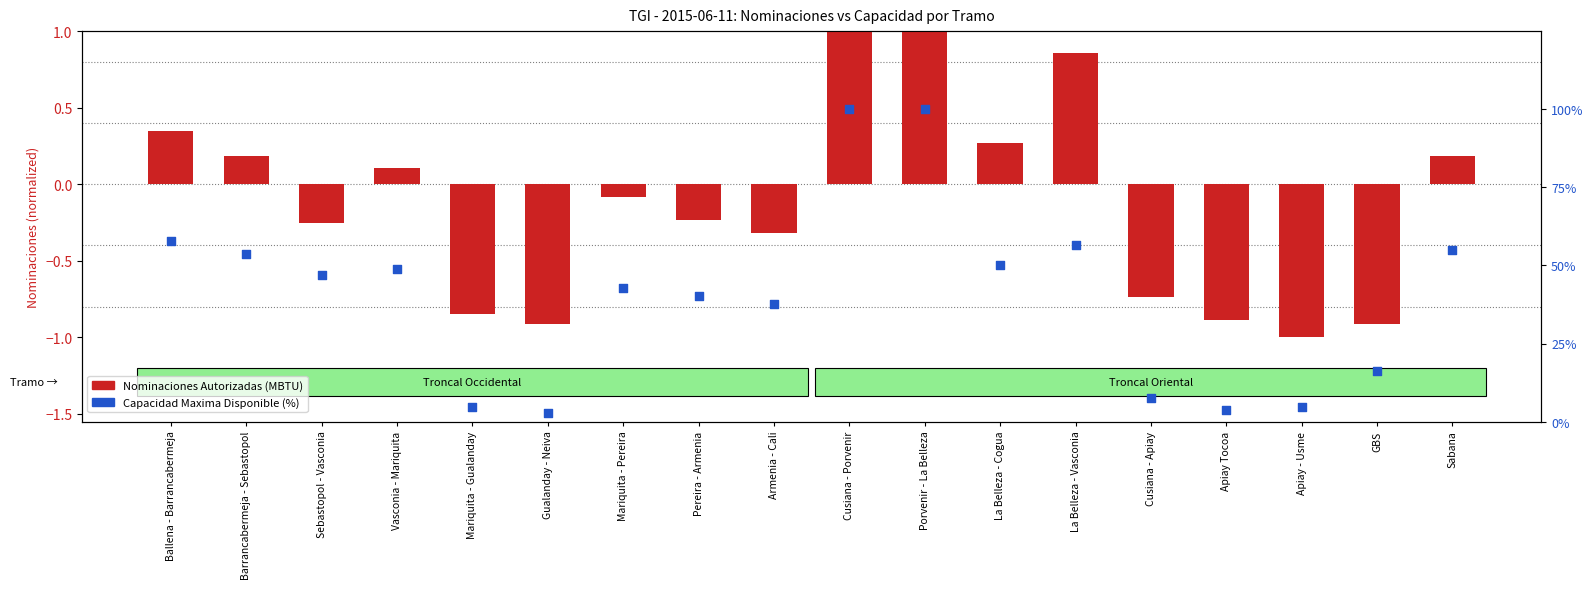

At which category is the sum across all series the highest?

Cusiana - Porvenir